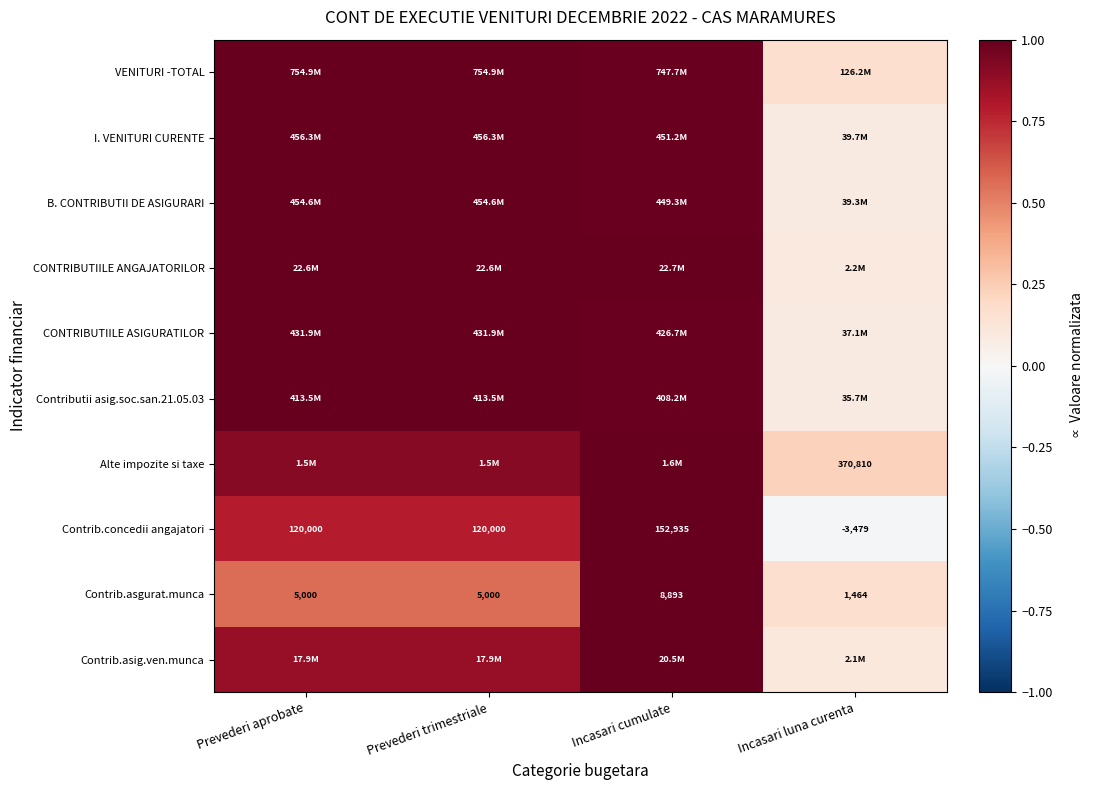

Is the value of Contrib.asgurat.munca at Incasari luna curenta greater than the value of Contrib.concedii angajatori at Prevederi trimestriale?

No